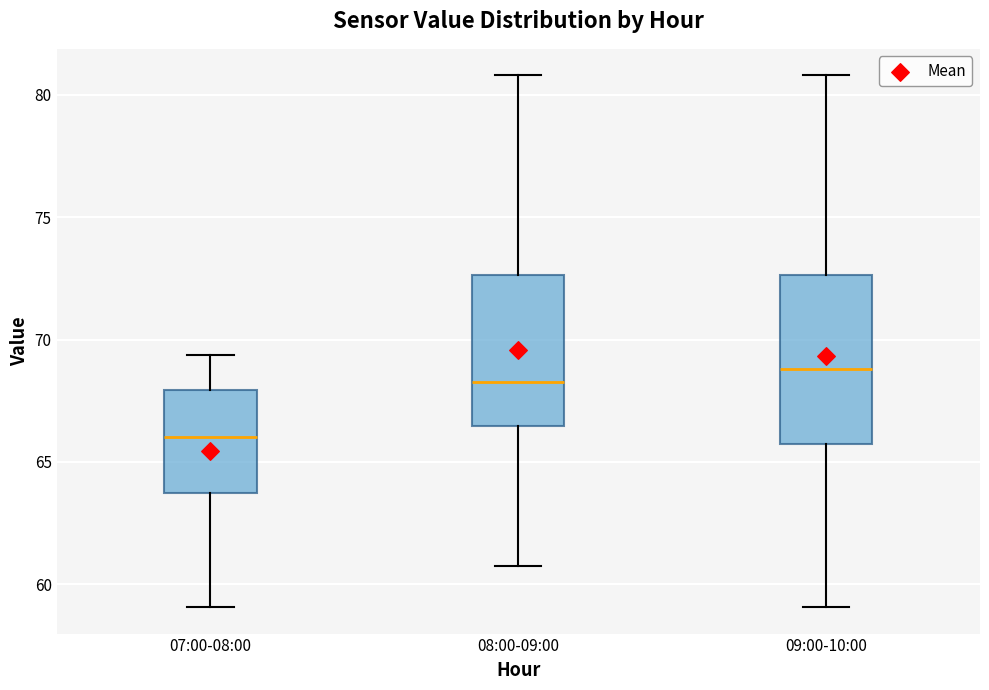

Which box is the tallest, from its lower edge to its upper edge?

09:00-10:00